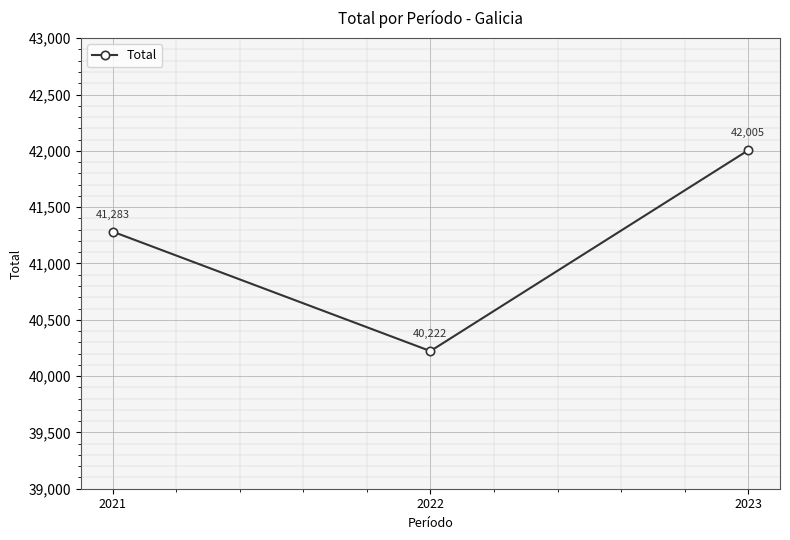

Which category has the lowest value across all series?

2022